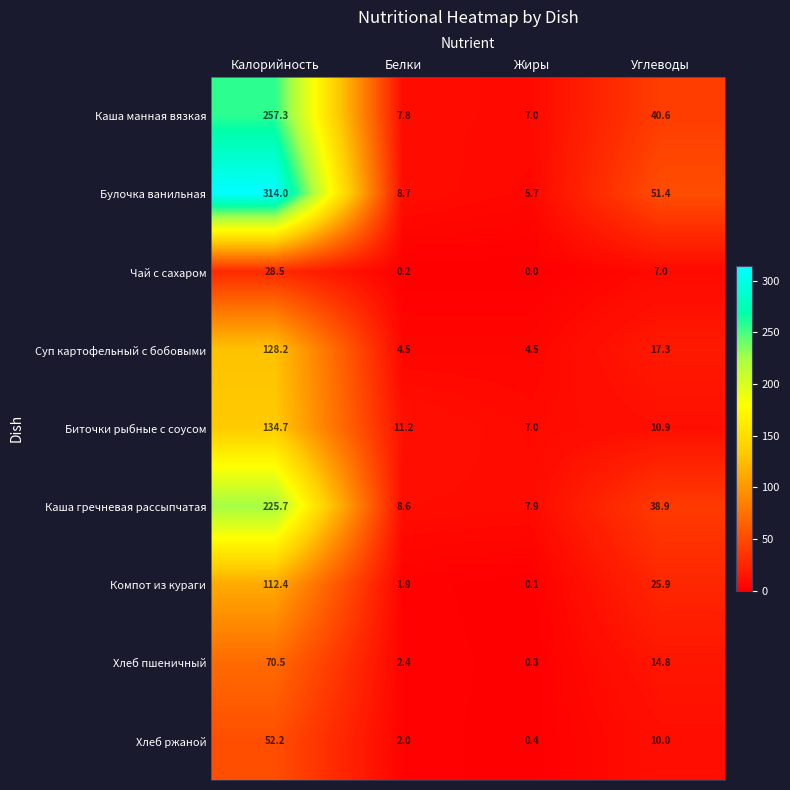

The value of Каша гречневая рассыпчатая at Белки is 8.6. True or false?

True